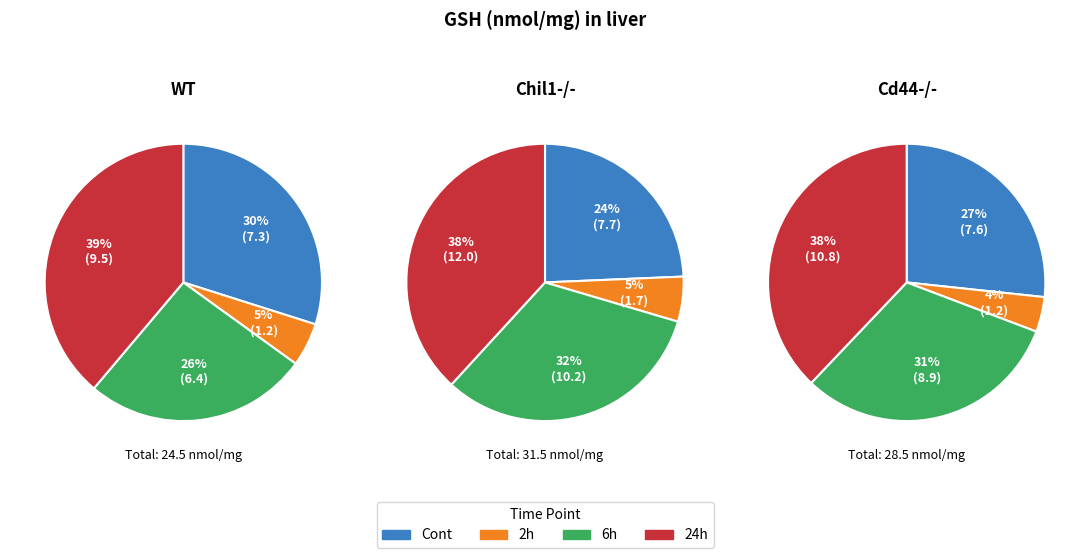

How many slices are in this pie chart?

4